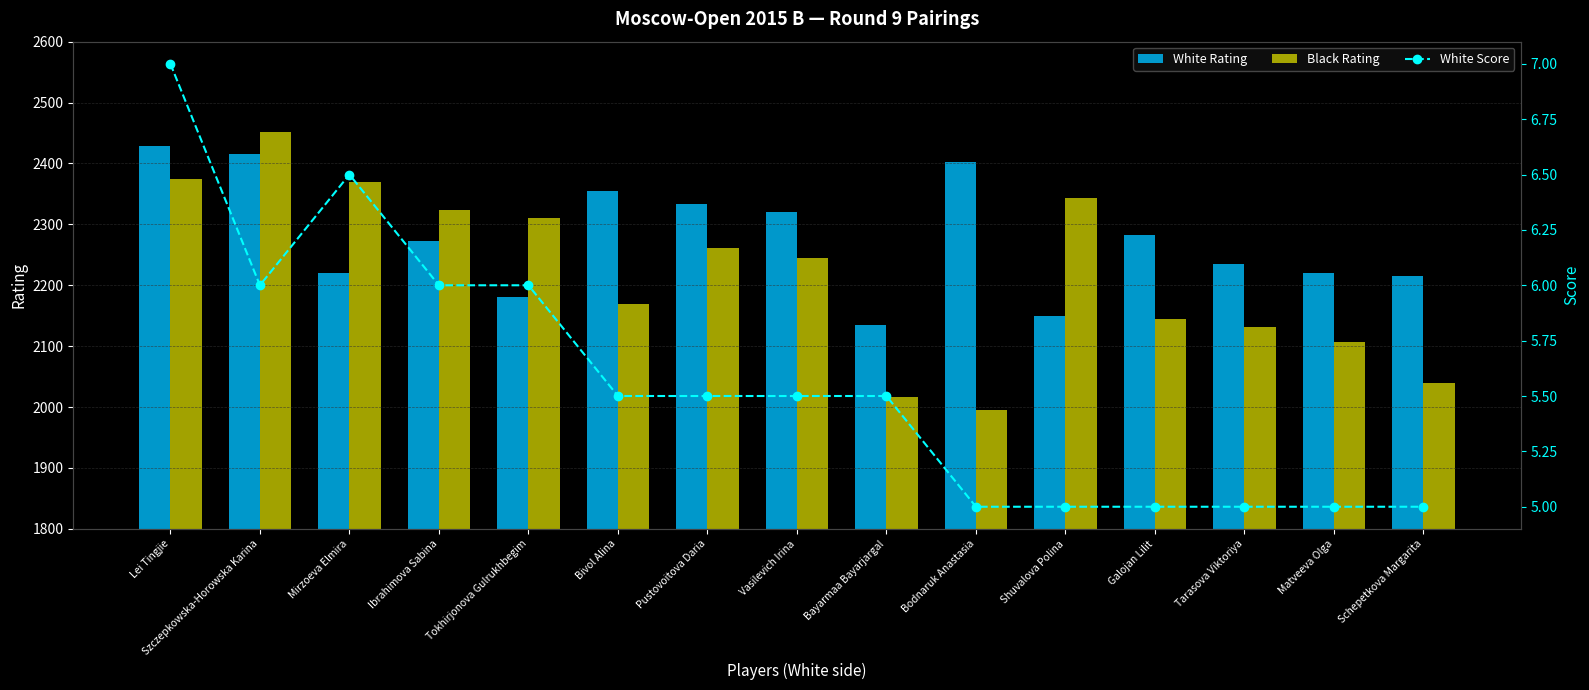

Is it true that White Score equals 3.3 at Galojan Lilit?

False